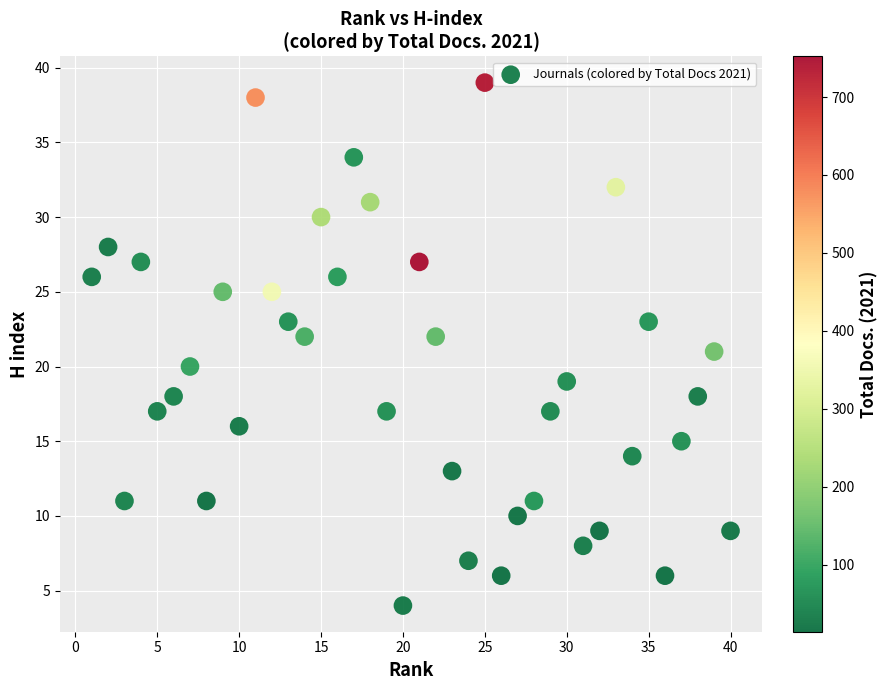

What is the range of Y values (max minus min)?

35